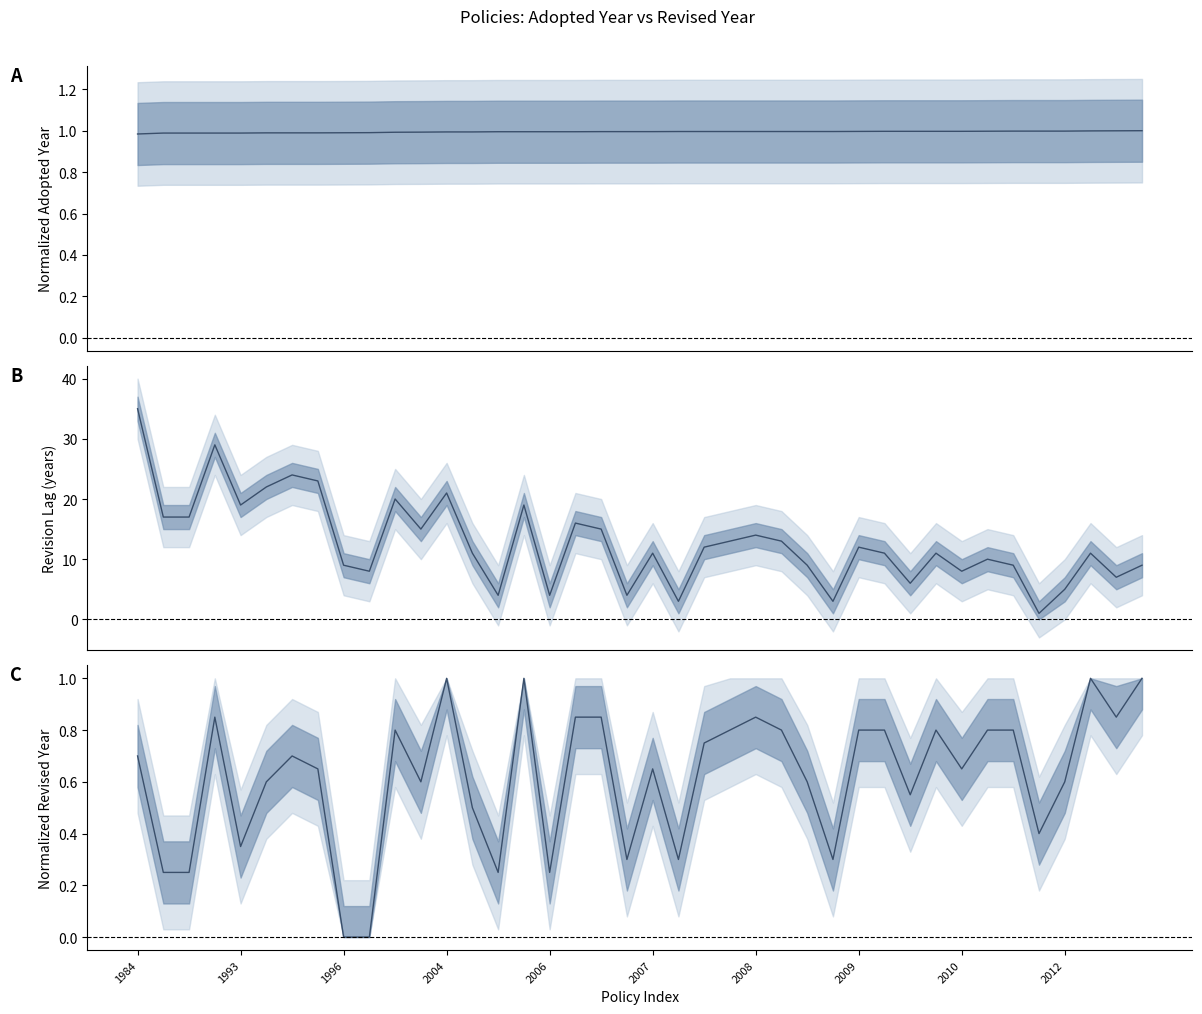

True or false: Adopted (normalized) and Revision lag (years) cross at least once.

False